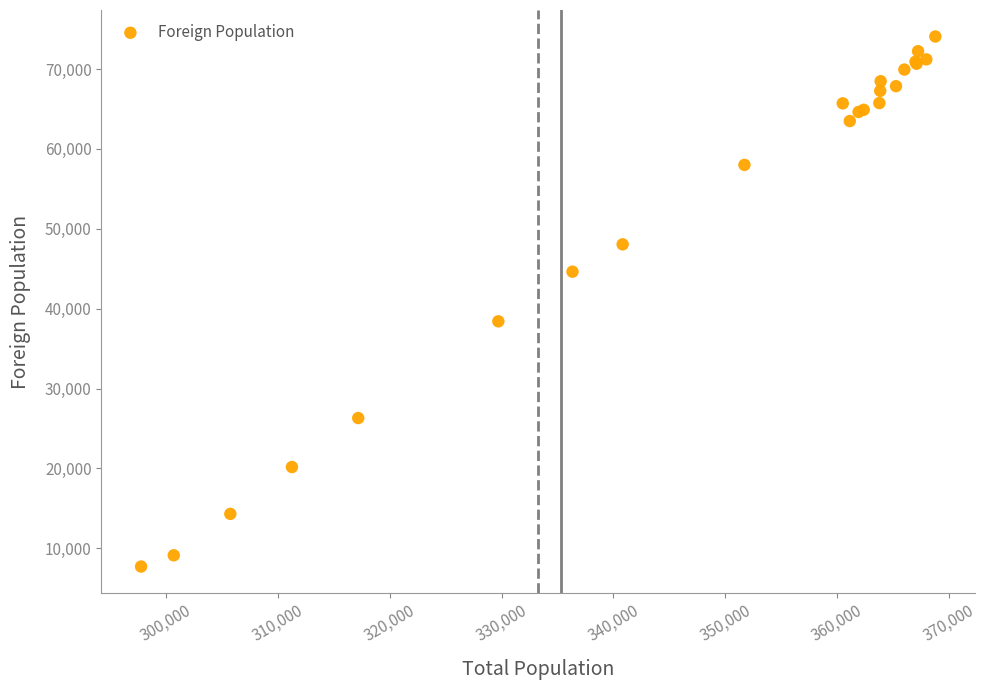

What Y value in the scatter plot is closest to 40889?

38409